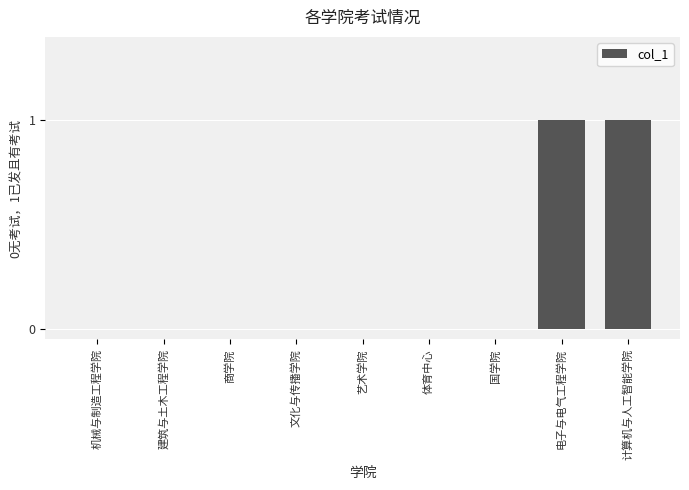

Reading right to left, what are all the values shown in this chart?

1	1	0	0	0	0	0	0	0